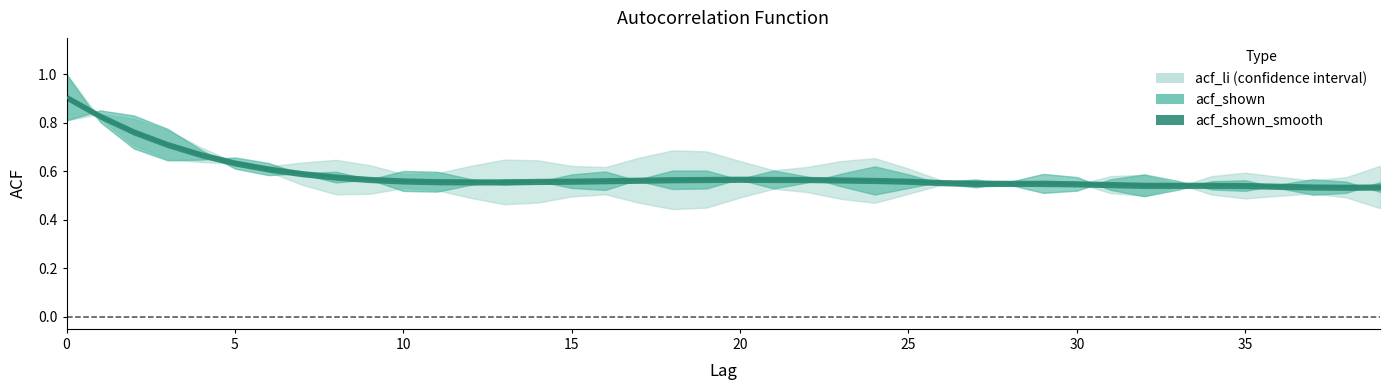

The acf_li series shows 0.7 at 25. True or false?

False